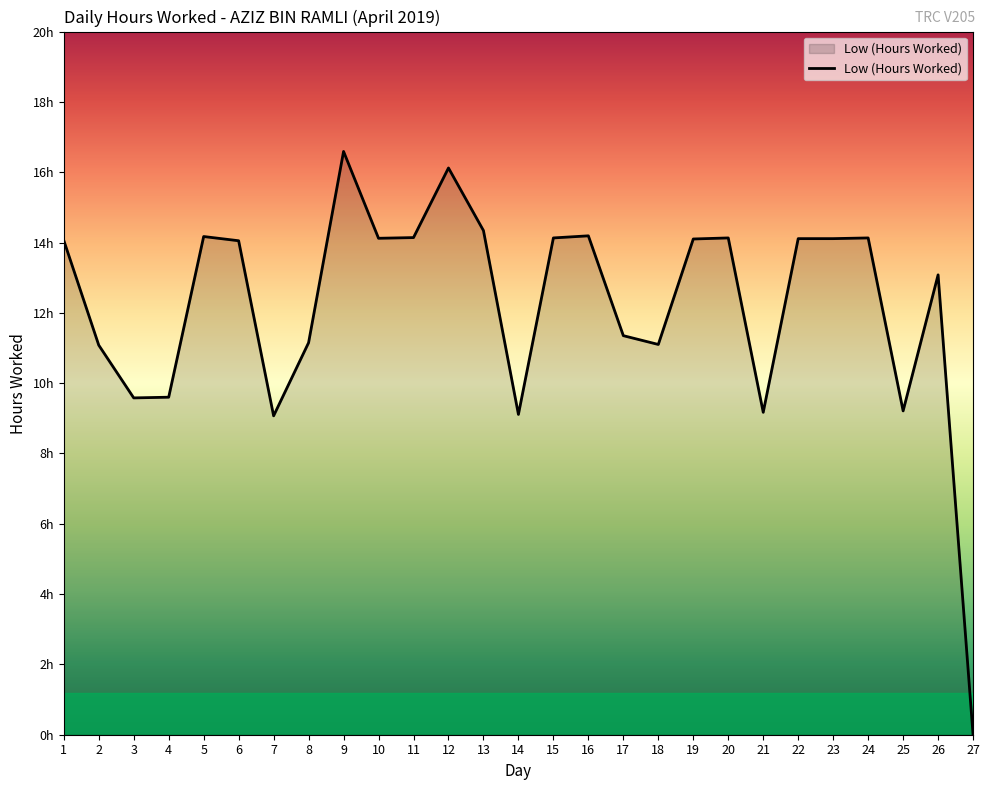

What is the difference between the maximum and minimum values?

16.6